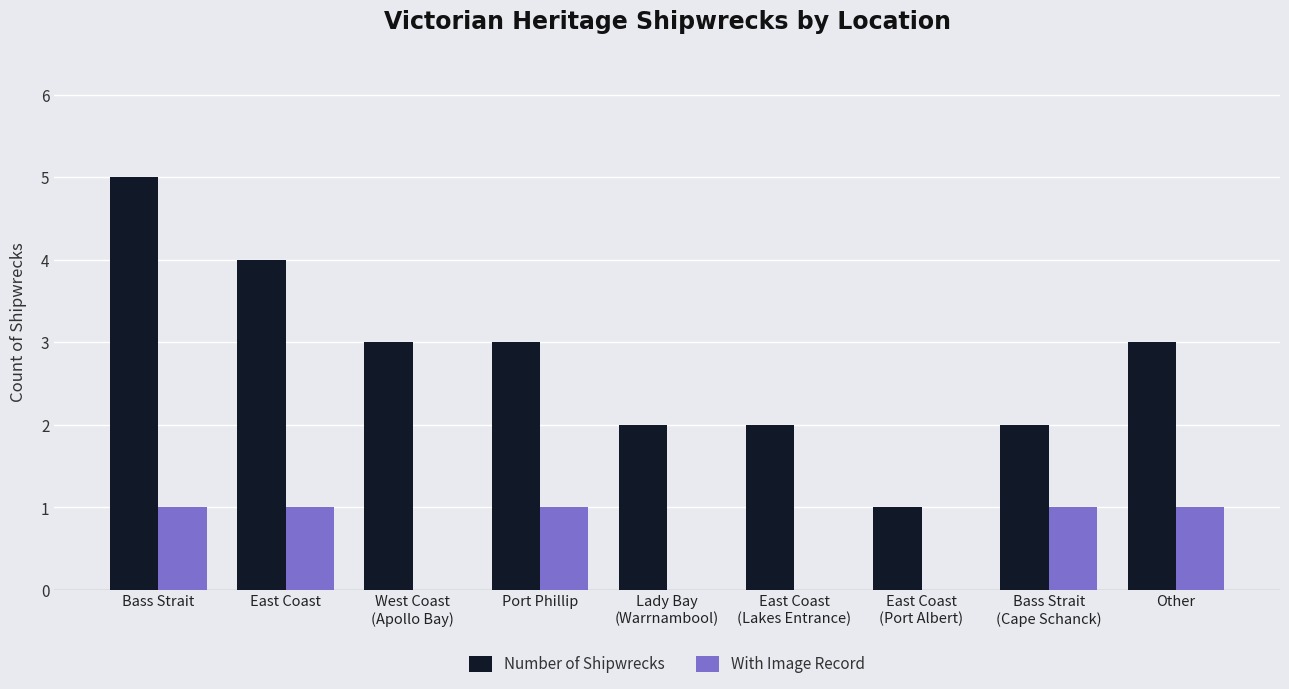

Which category has the highest value across all series?

Bass Strait